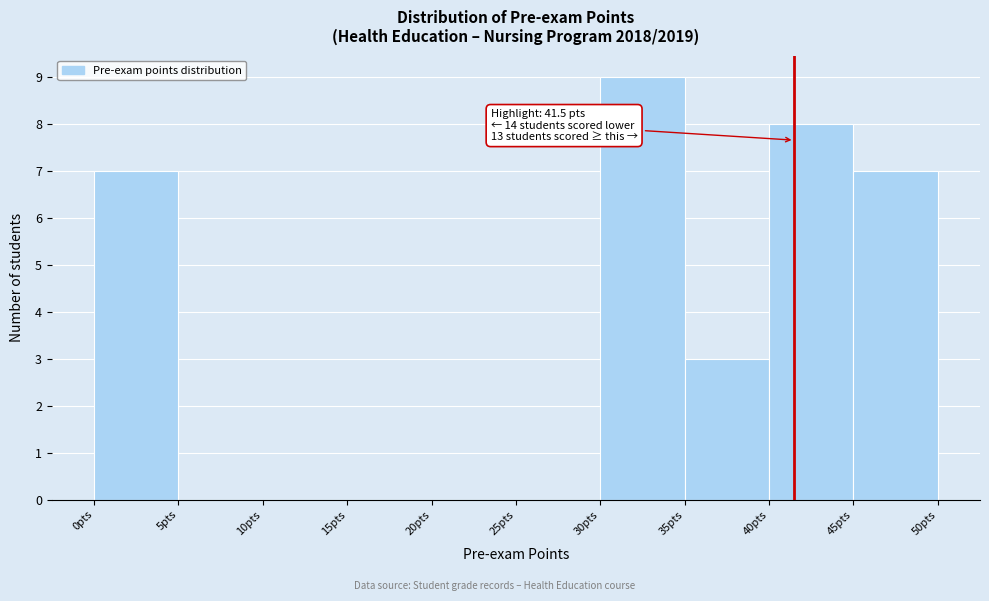

Over which range of the x-axis is the bar tallest?

30 to 35